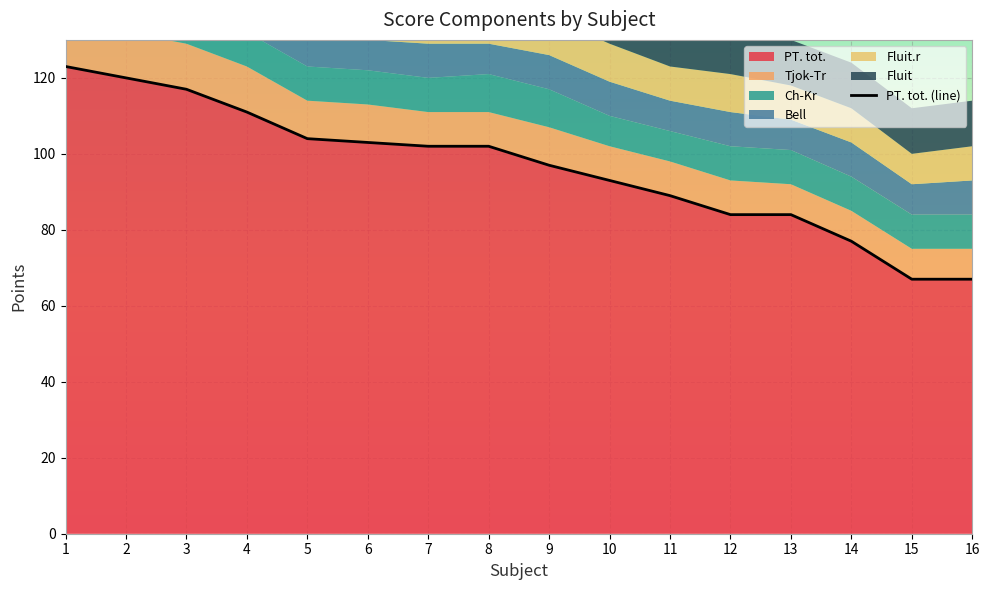

Reading right to left, extract all data points from this chart.

PT. tot.: 16=67	15=67	14=77	13=84	12=84	11=89	10=93	9=97	8=102	7=102	6=103	5=104	4=111	3=117	2=120	1=123
Tjok-Tr: 16=8	15=8	14=8	13=8	12=9	11=9	10=9	9=10	8=9	7=9	6=10	5=10	4=12	3=12	2=12	1=12
Ch-Kr: 16=9	15=9	14=9	13=9	12=9	11=8	10=8	9=10	8=10	7=9	6=9	5=9	4=9	3=9	2=9	1=9
Bell: 16=9	15=8	14=9	13=8	12=9	11=8	10=9	9=9	8=8	7=9	6=8	5=9	4=9	3=12	2=9	1=12
Fluit.r: 16=9	15=8	14=9	13=9	12=10	11=9	10=10	9=10	8=10	7=10	6=9	5=10	4=9	3=9	2=9	1=9
Fluit: 16=12	15=12	14=12	13=12	12=12	11=12	10=12	9=12	8=12	7=12	6=12	5=12	4=12	3=15	2=15	1=15